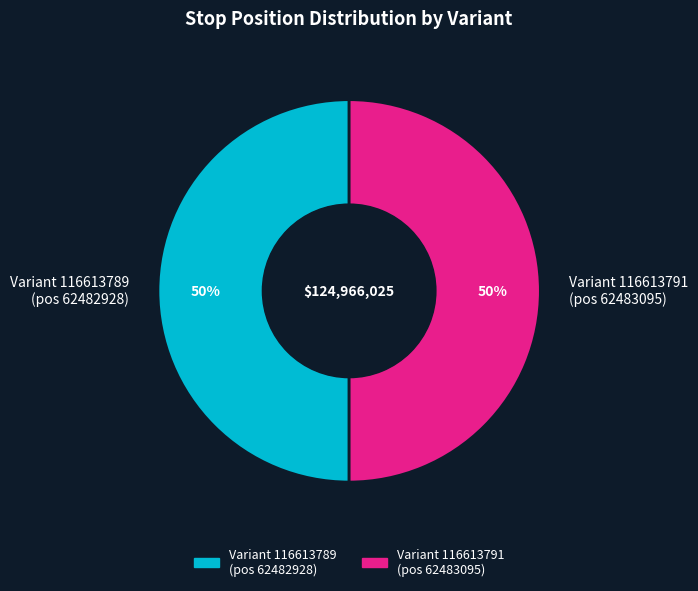

Is it true that Variant 116613789 (pos 62482928) is 56% of the pie?

False